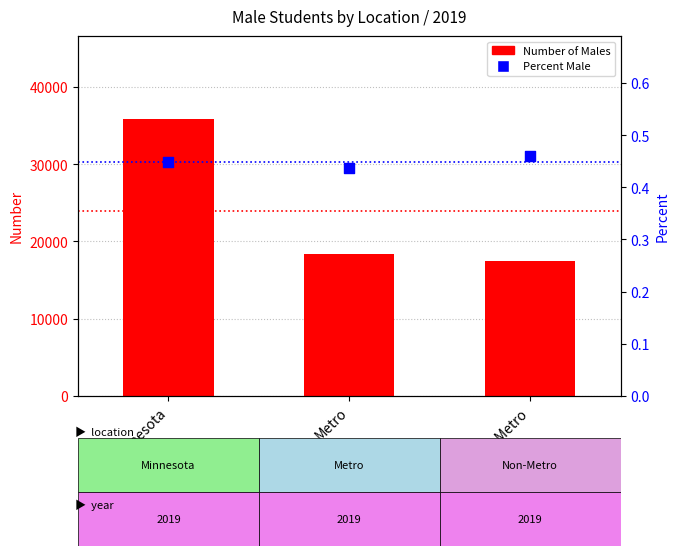

At how many categories does at least one series exceed 2438?

3